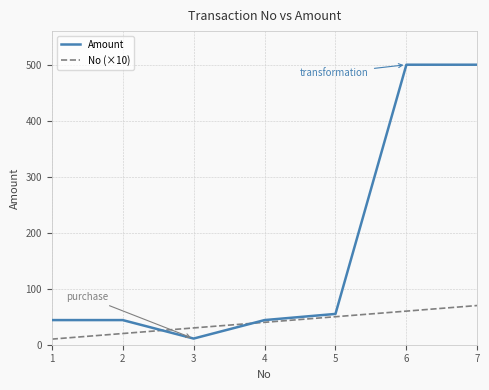

At which label does Amount reach its minimum?

3